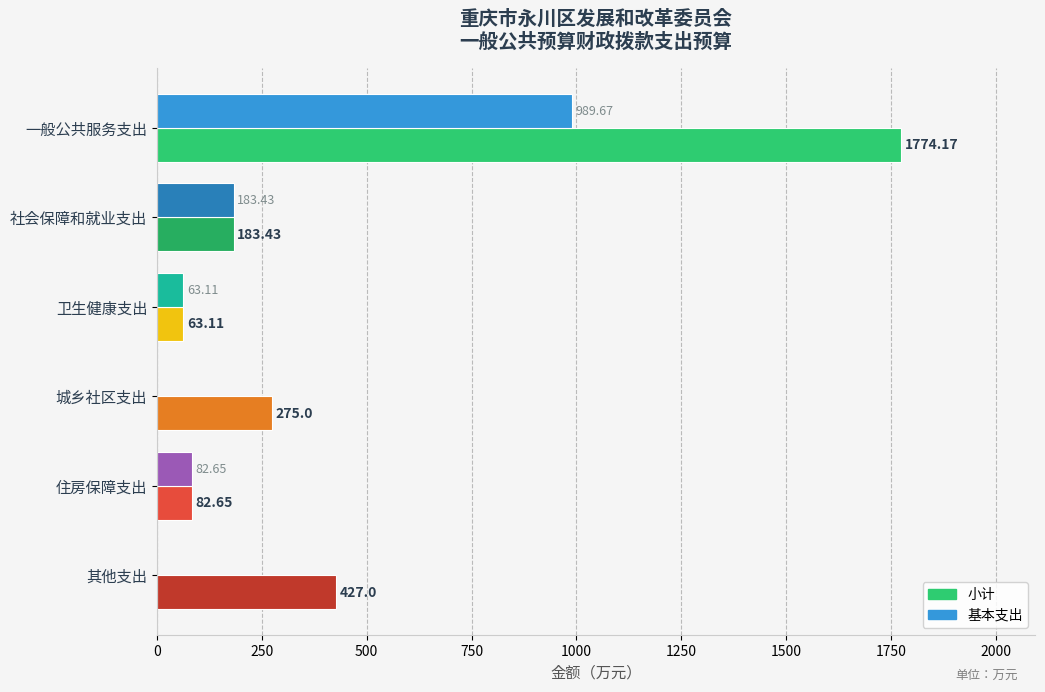

What is the sum of the 小计 values at 卫生健康支出 and 城乡社区支出?

338.1